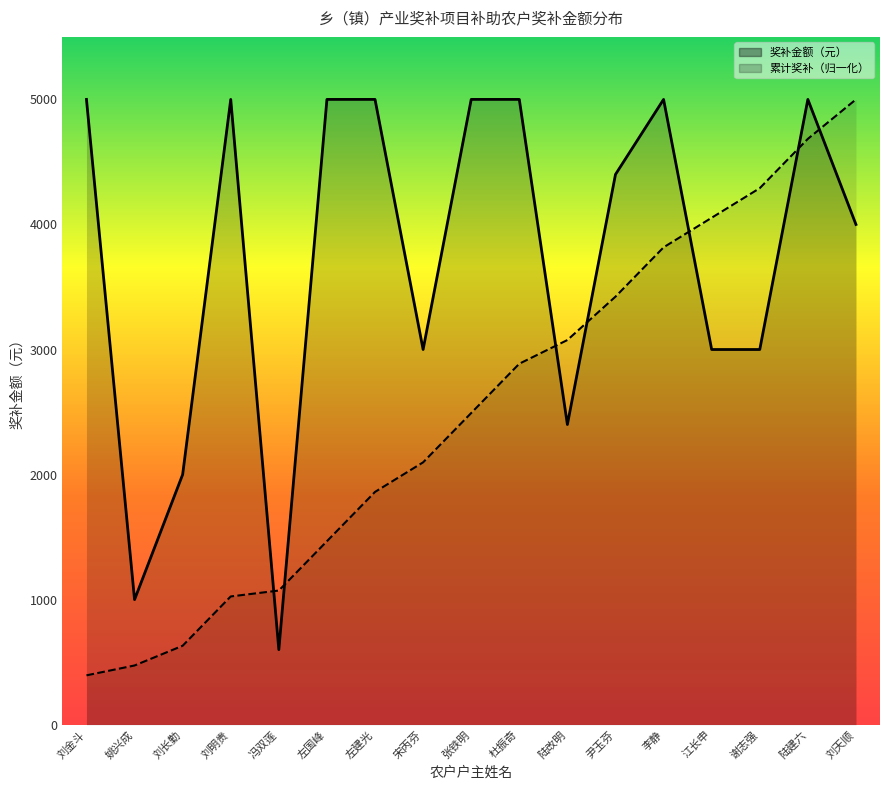

List the series in order of their peak value, lowest first.

奖补金额（元）, 序号